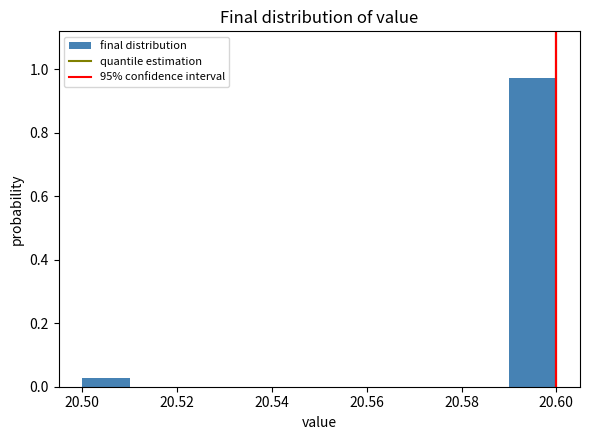

Which range on the x-axis has the tallest bar?

20.59 to 20.60